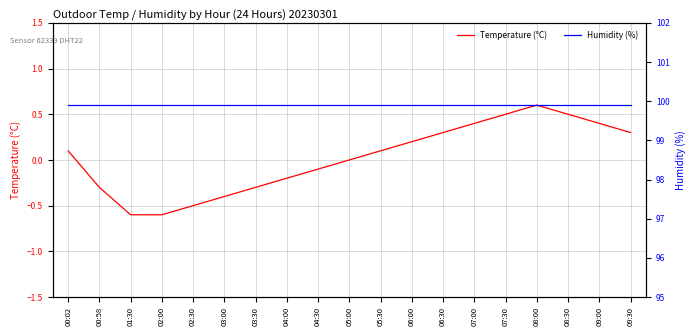

Which has a higher value, 07:00 or 00:02?

07:00